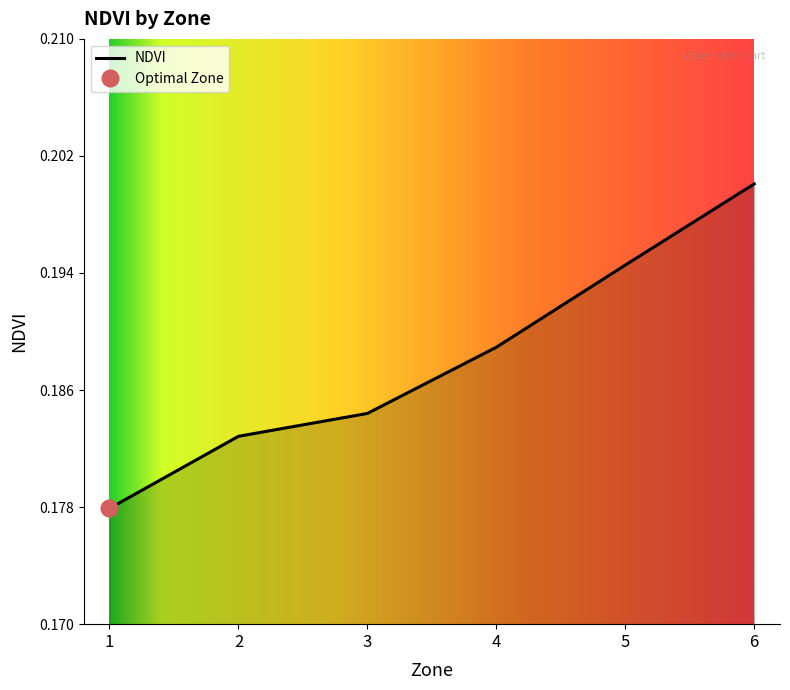

Count the values in the range 0 to 1.

6